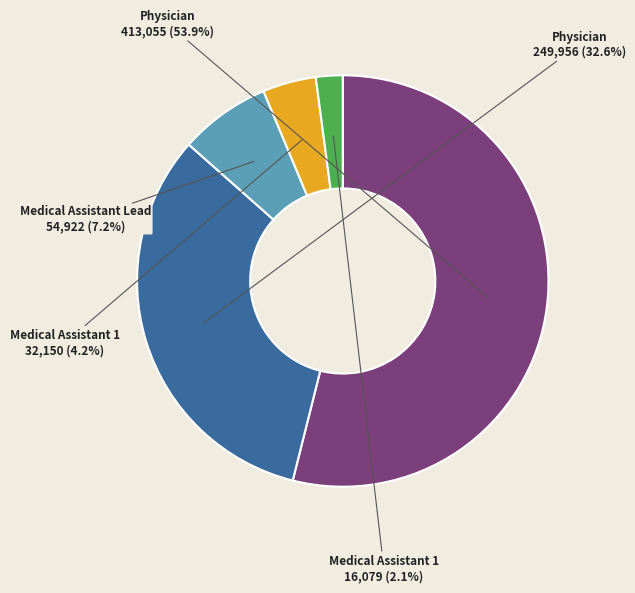

Is there a majority slice in this chart?

Yes